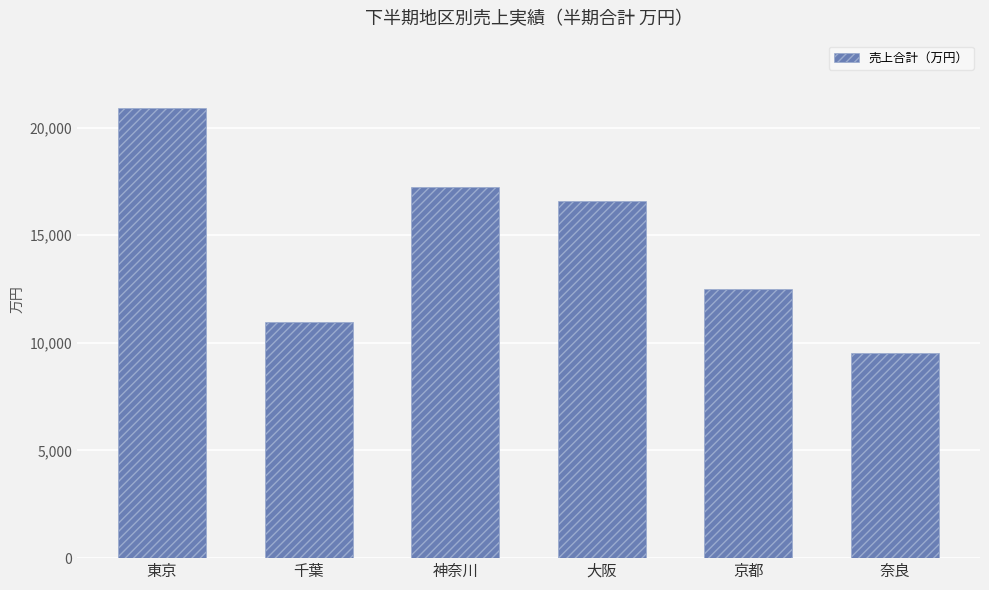

Reading right to left, list all the values displayed in this chart.

奈良=9550	京都=12480	大阪=16570	神奈川=17230	千葉=10950	東京=20900